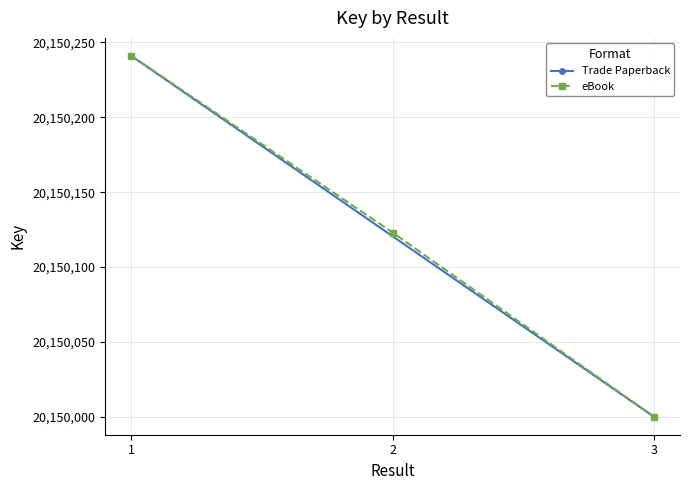

What is the sum of the values at 2 and 3?

40300123